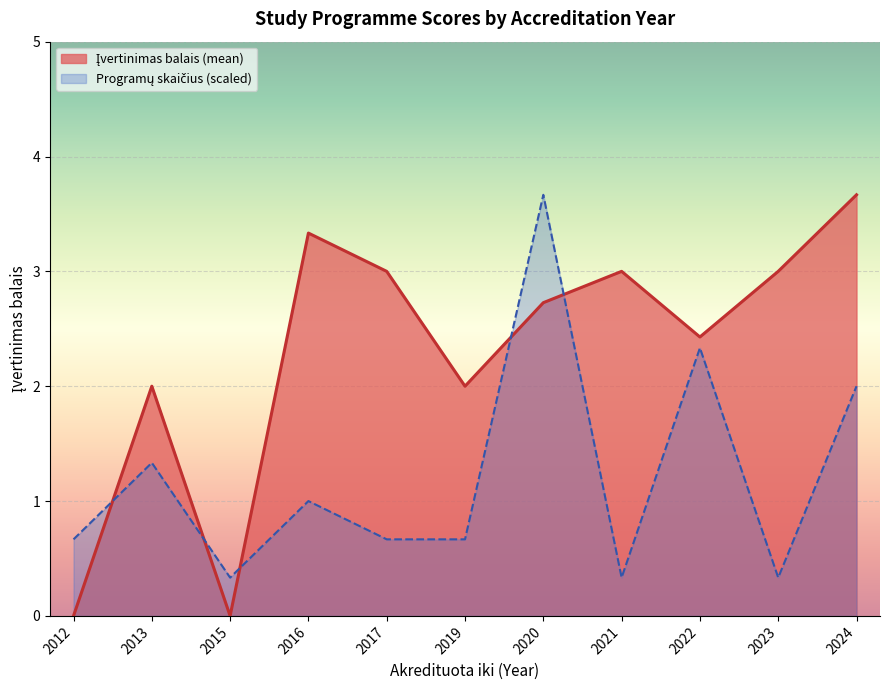

Is it true that the value at 2022 is 5?

False